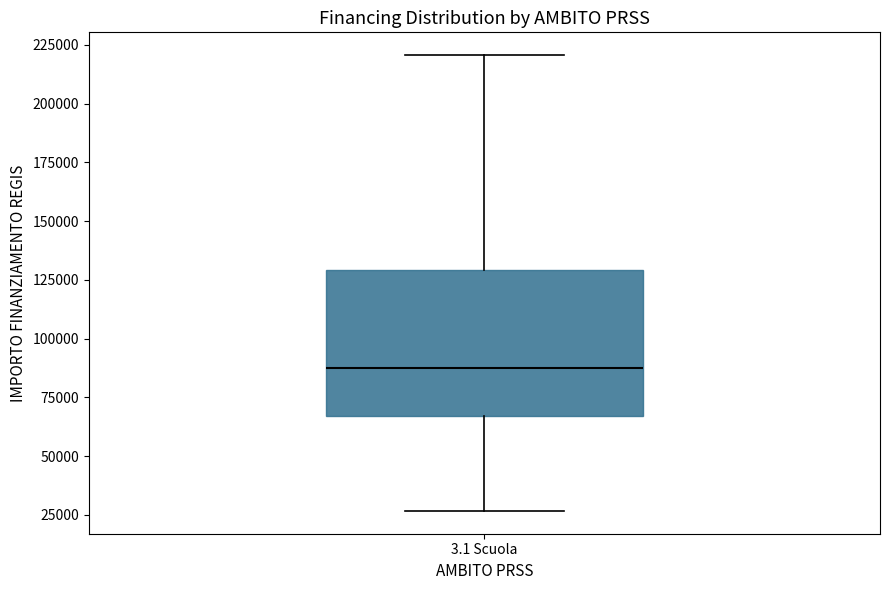

Where does the lower whisker of the box for 3.1 Scuola end on the y-axis? The values are not printed on the chart, so give them approximately, as read against the axis.

25000